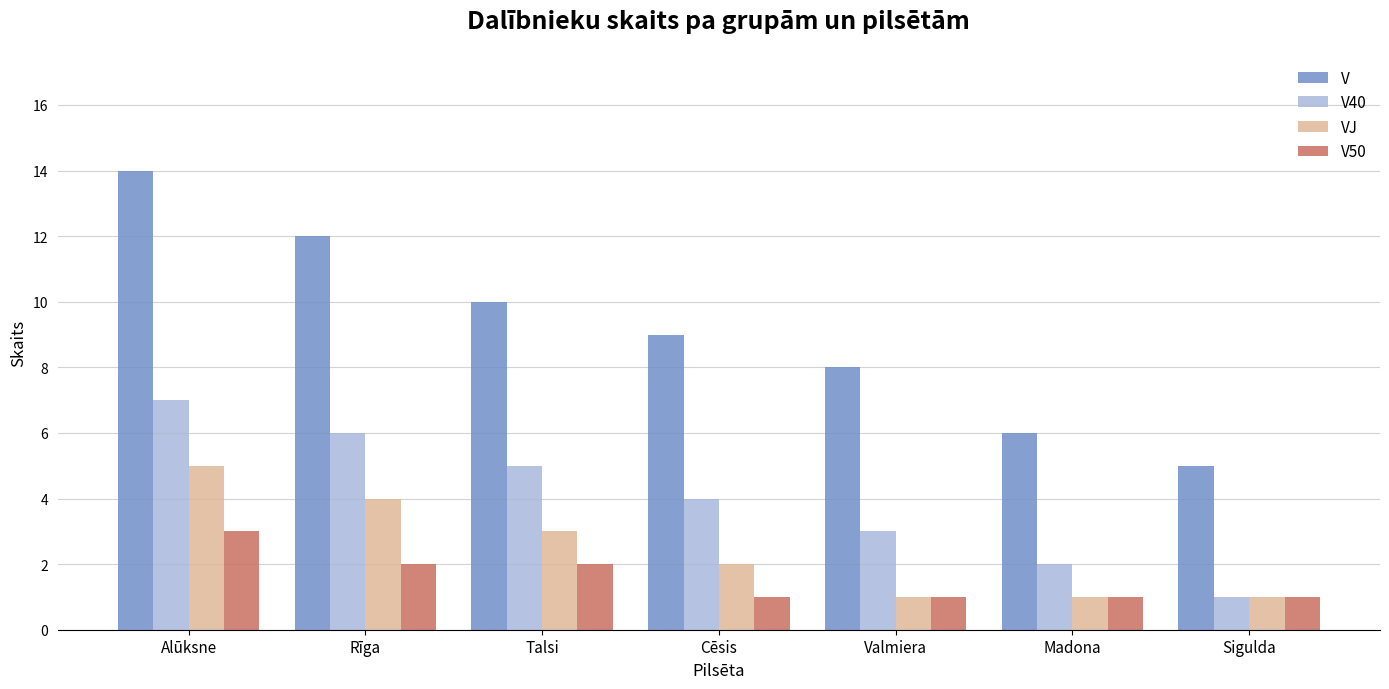

At which category is the sum across all series the highest?

Alūksne